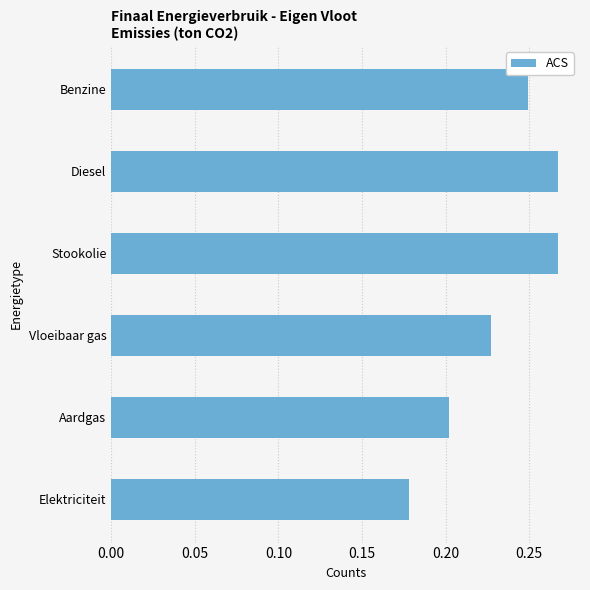

Is it true that the value at Aardgas is 0.2?

True